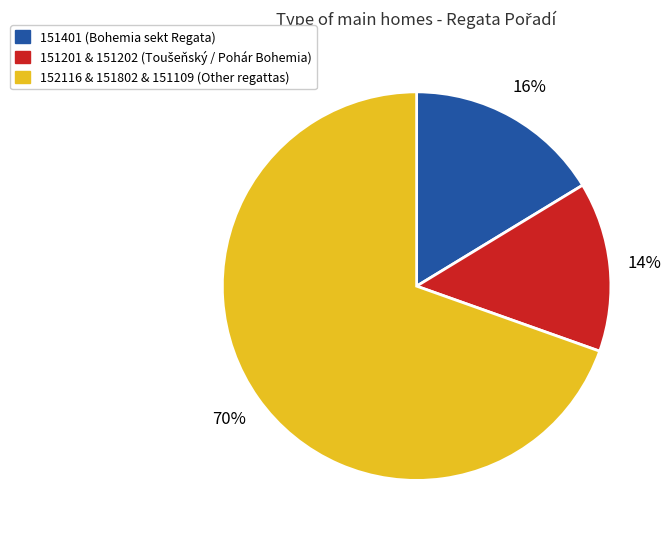

To the nearest percent, what is the average slice percentage?

33%